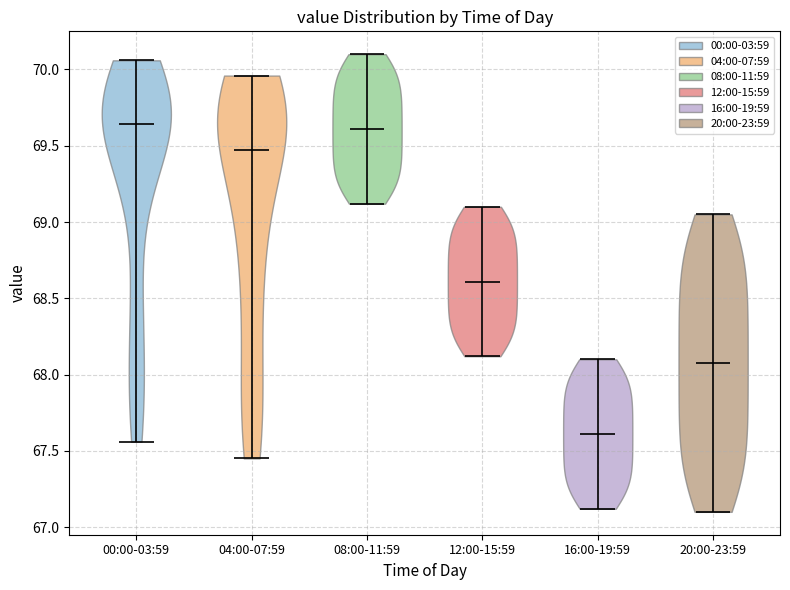

What is the lowest point the violin for 08:00-11:59 reaches on the y-axis? The values are not printed on the chart, so give them approximately, as read against the axis.

69.10